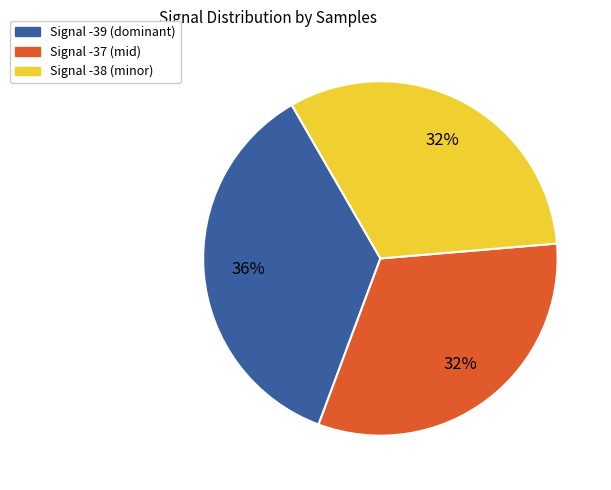

To the nearest percent, what is the difference between the largest and smallest slice percentages?

4%